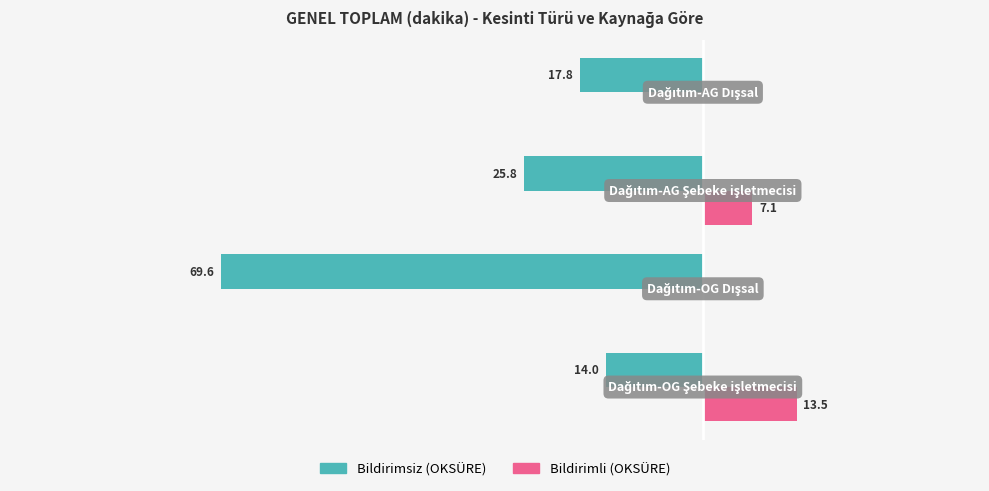

What are all the series names shown in the legend?

Bildirimsiz (OKSÜRE), Bildirimli (OKSÜRE)